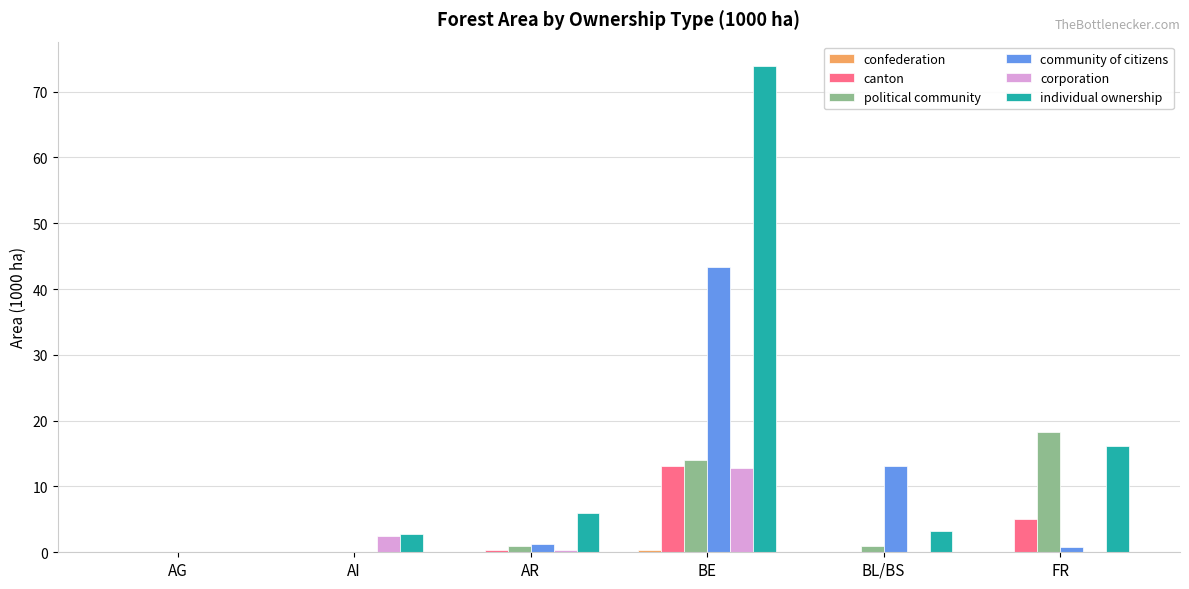

Which series has the largest total across all categories?

individual ownership